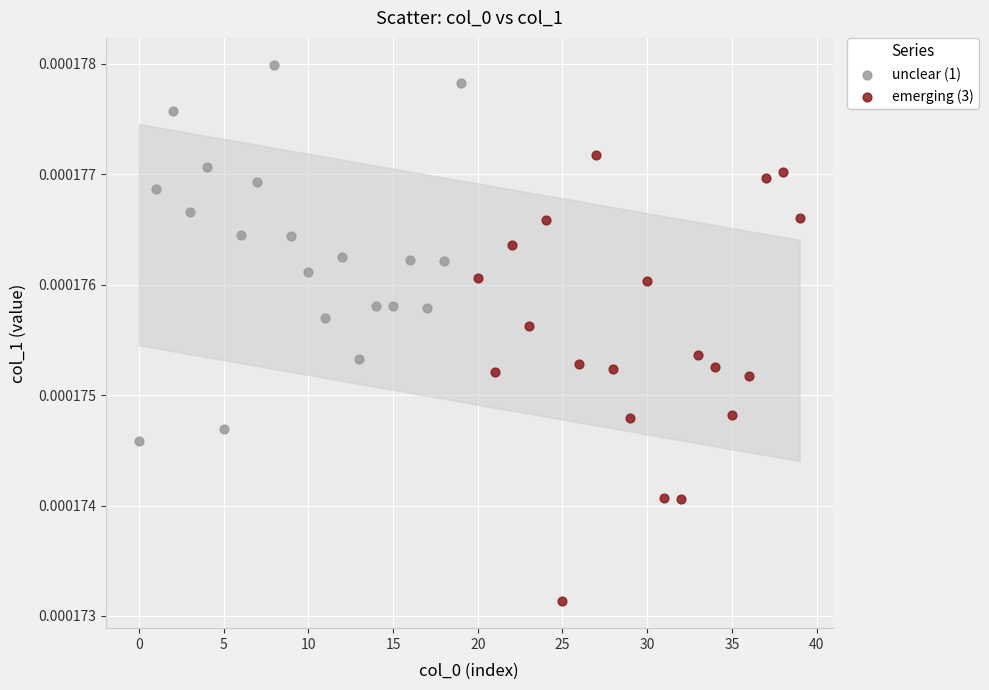

Which series contains the lowest Y value?

emerging (3)